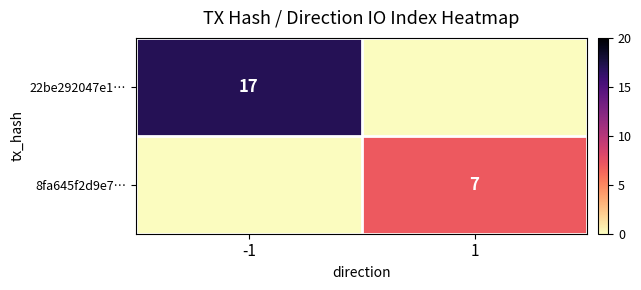

The value of 8fa645f2d9e7… at 1 is 5. True or false?

False